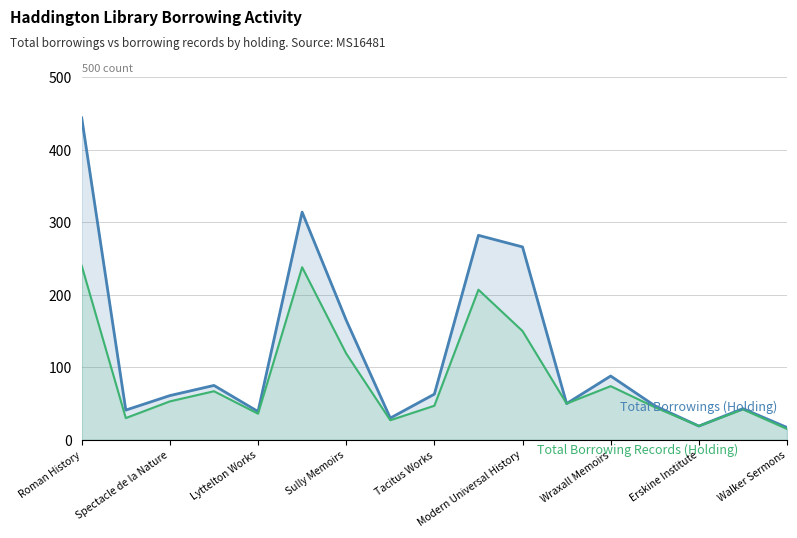

List the series in order of their overall mean, highest first.

Total Borrowings (Holding), Total Borrowing Records (Holding)